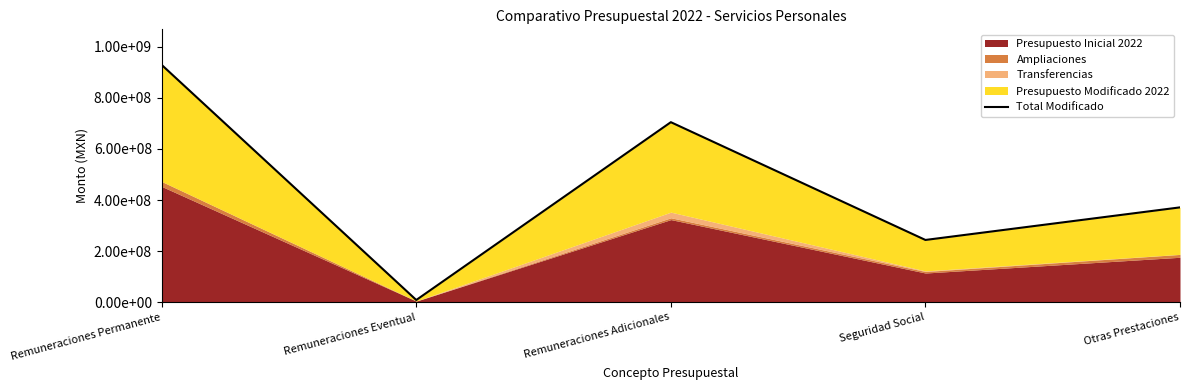

How many values exceed 371122547?

3